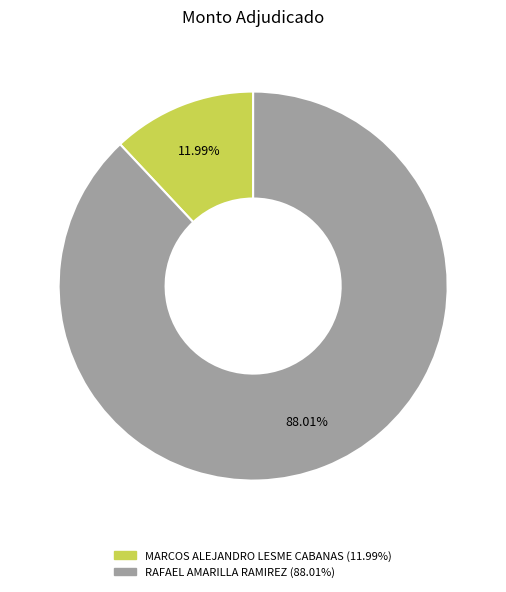

The MARCOS ALEJANDRO LESME CABANAS slice represents 12% of the pie. True or false?

True